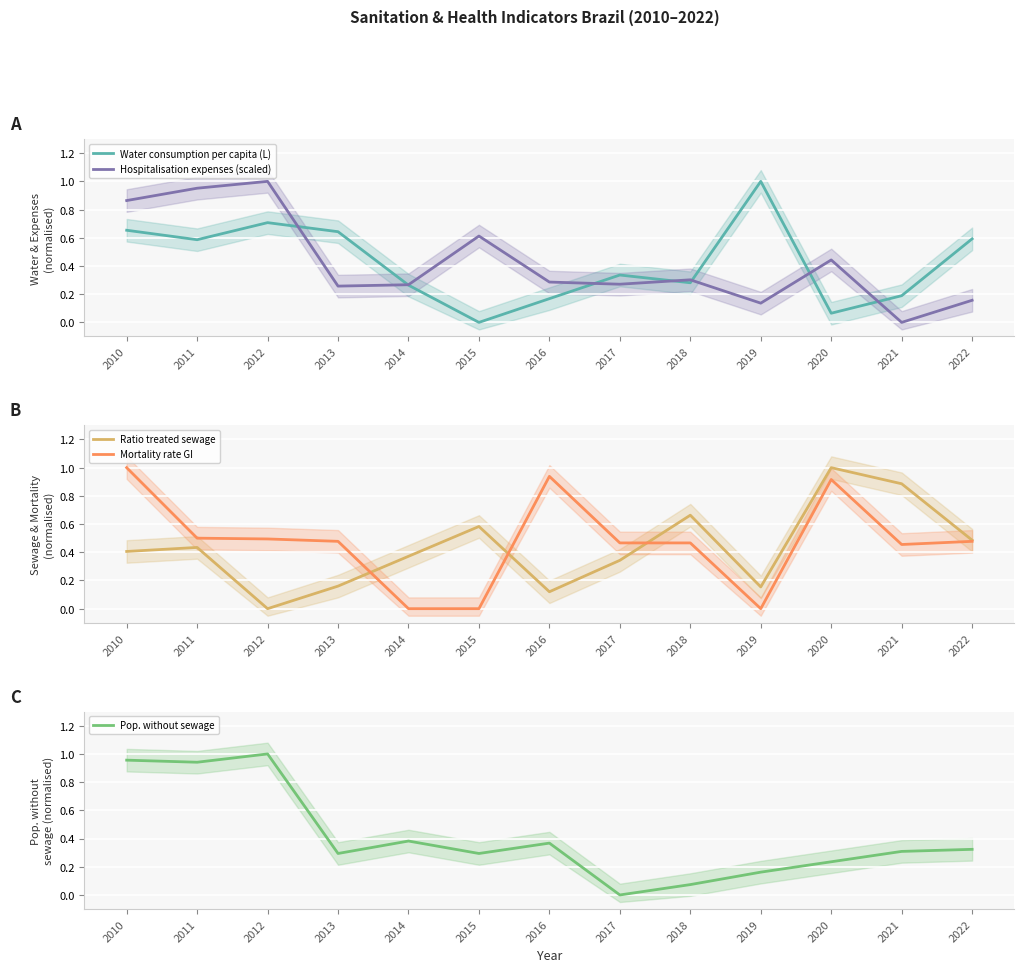

What is the sum of all Mortality rate GI values?

6.2